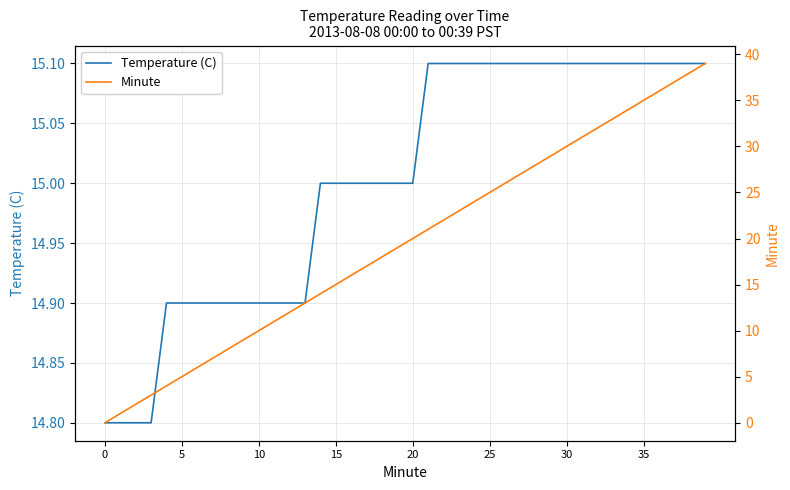

What is the maximum value for Temperature (C)?

15.1